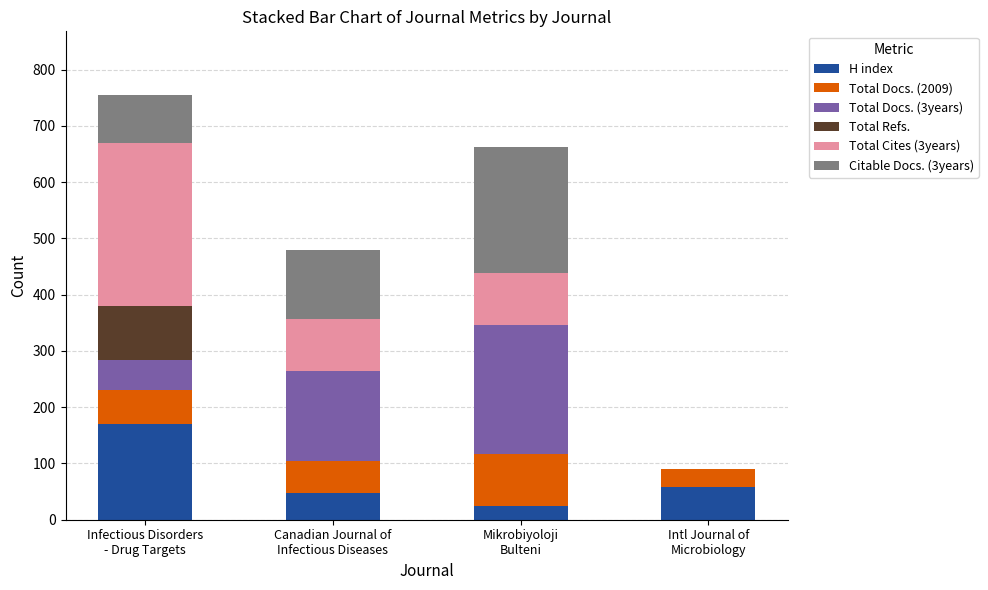

Are the bars grouped side by side (vs. stacked)?

No